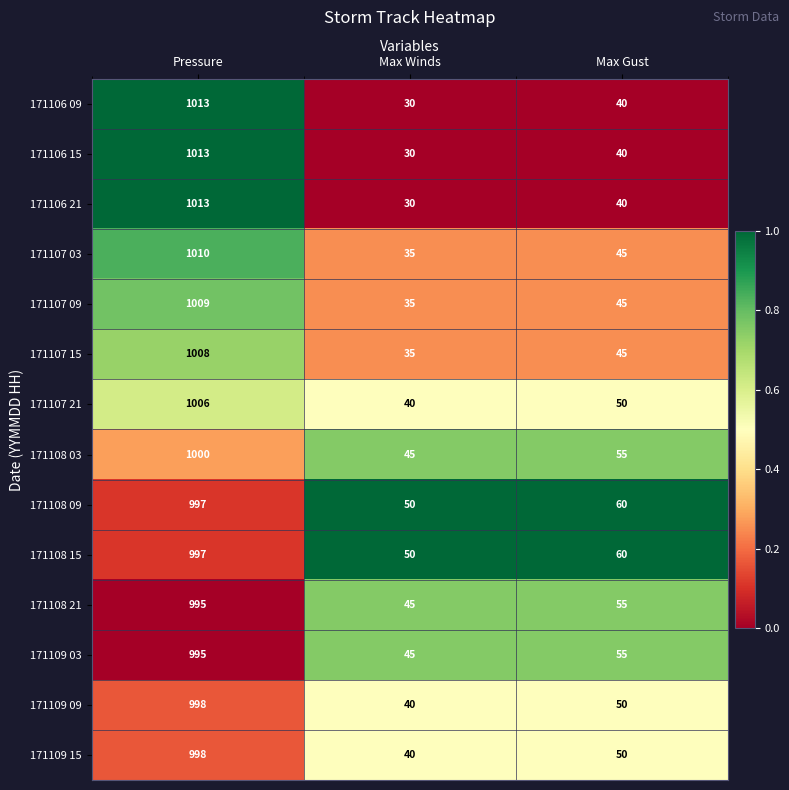

What is the difference between the highest and lowest values at Max Gust?

20